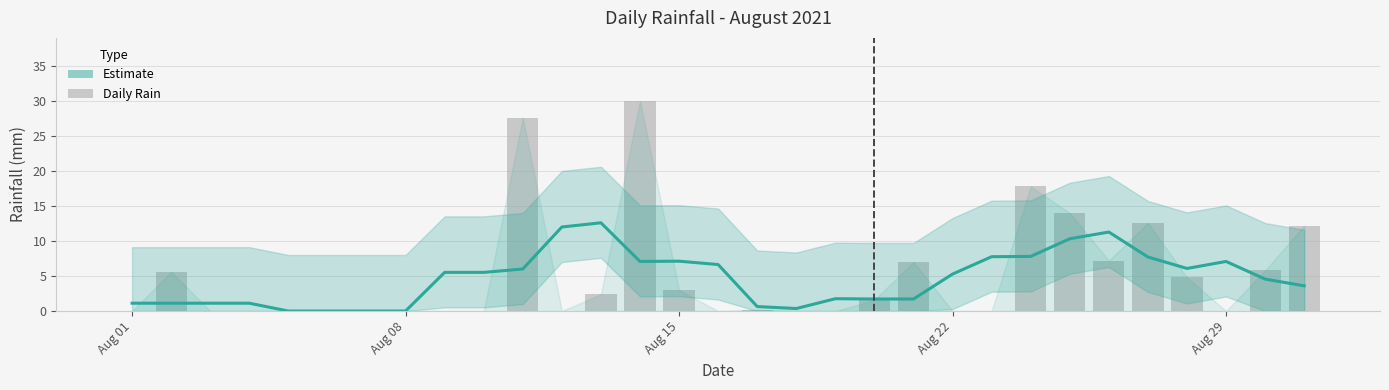

What is the maximum value for Estimate?

12.6